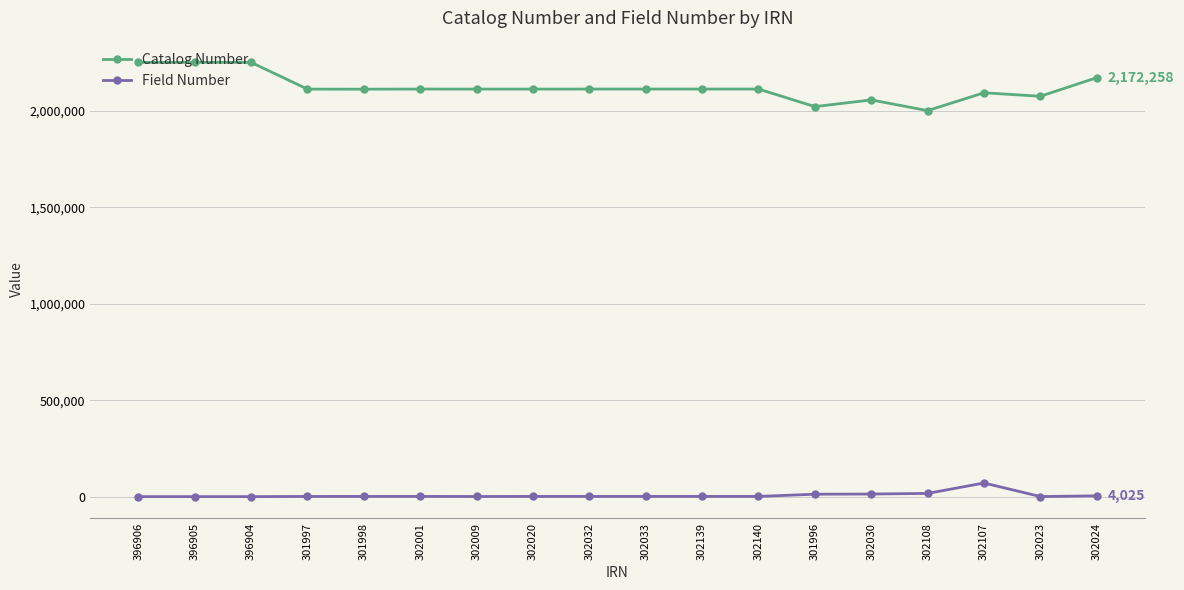

What is the difference between the highest and lowest values at 396905?

2251588